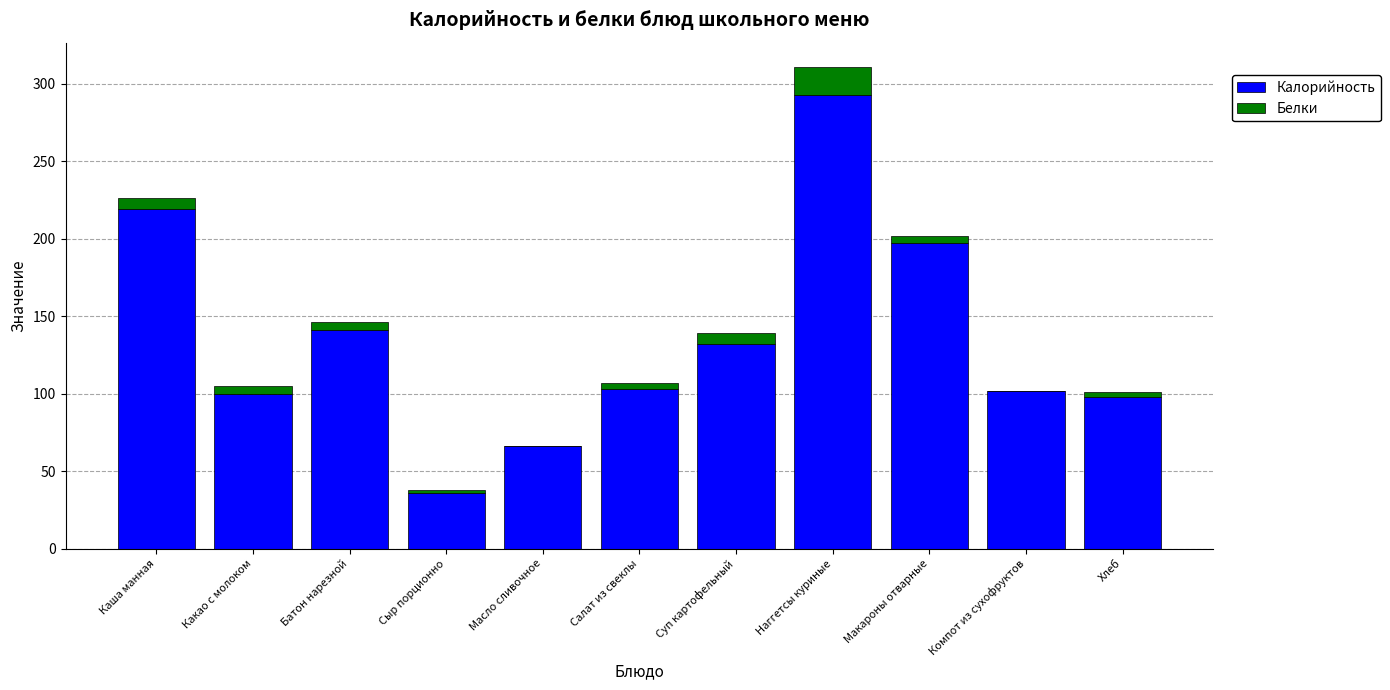

What is the highest value of the Калорийность series?

293